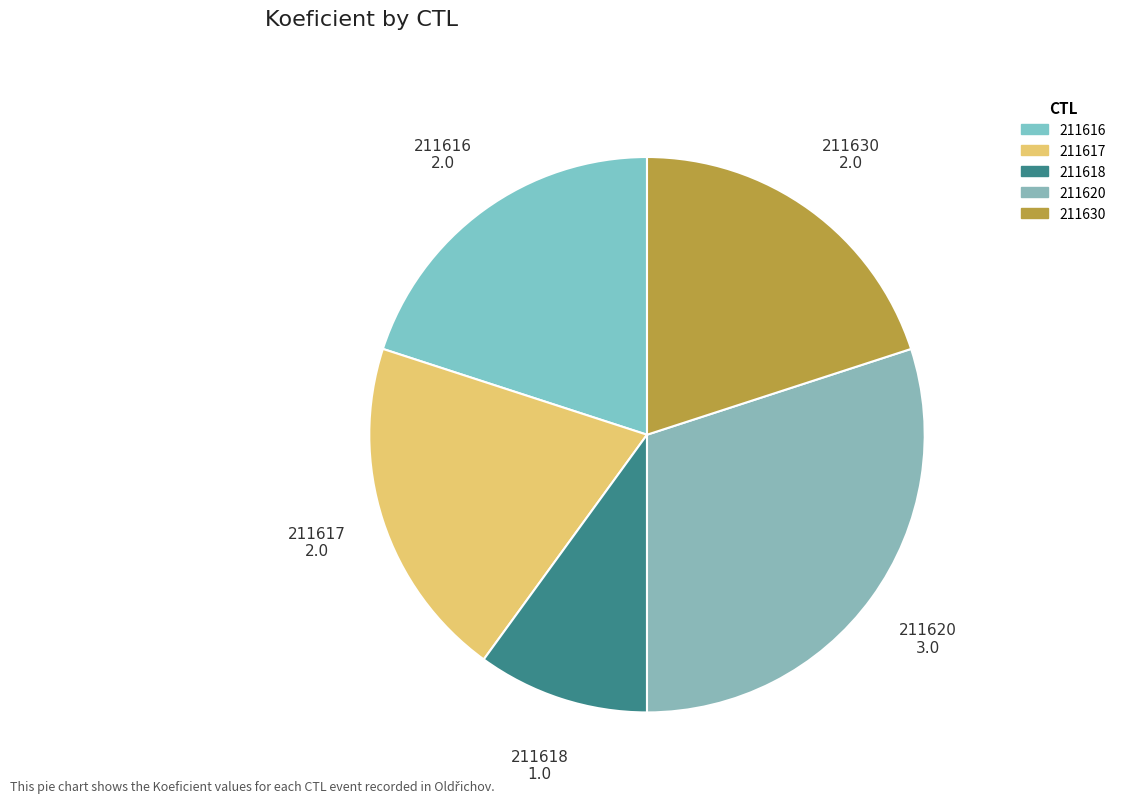

Is there any slice that represents more than half of the pie?

No